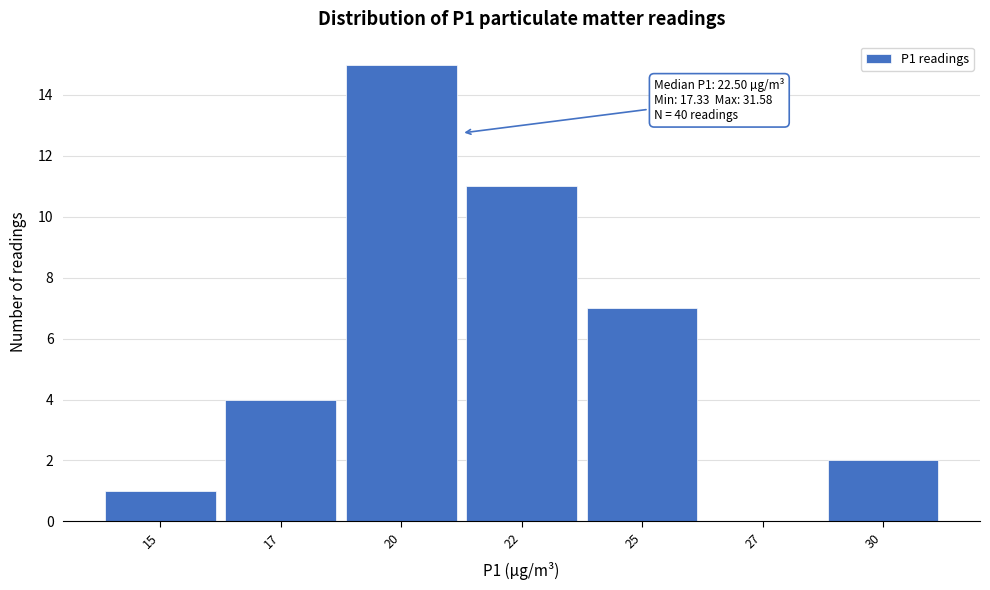

Reading right to left, extract all data points from this chart.

30=2	27=0	25=7	22=11	20=15	17=4	15=1